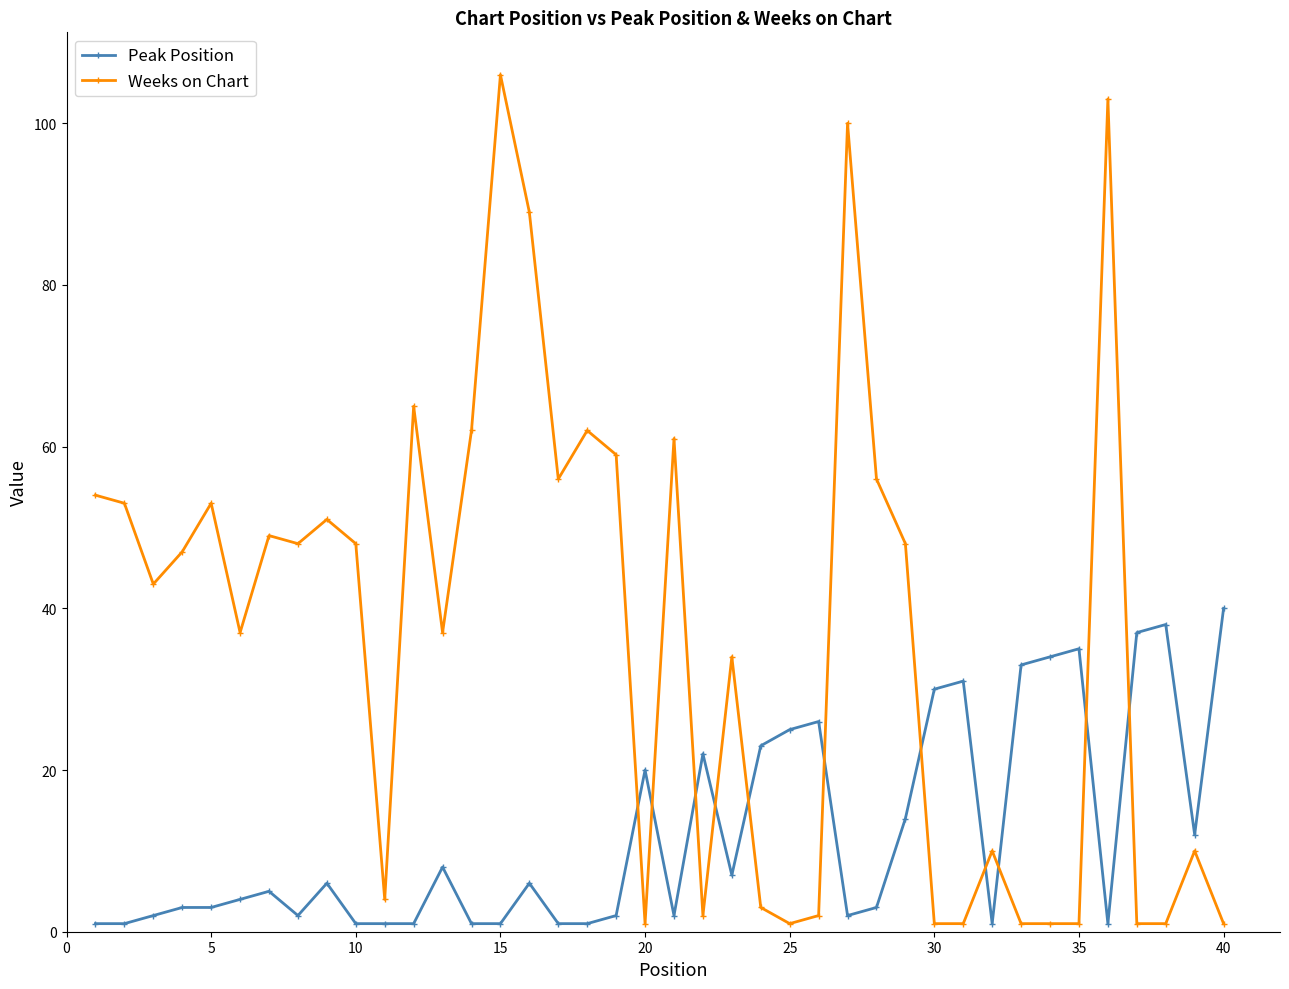

Which series has the largest total across all categories?

Weeks on Chart